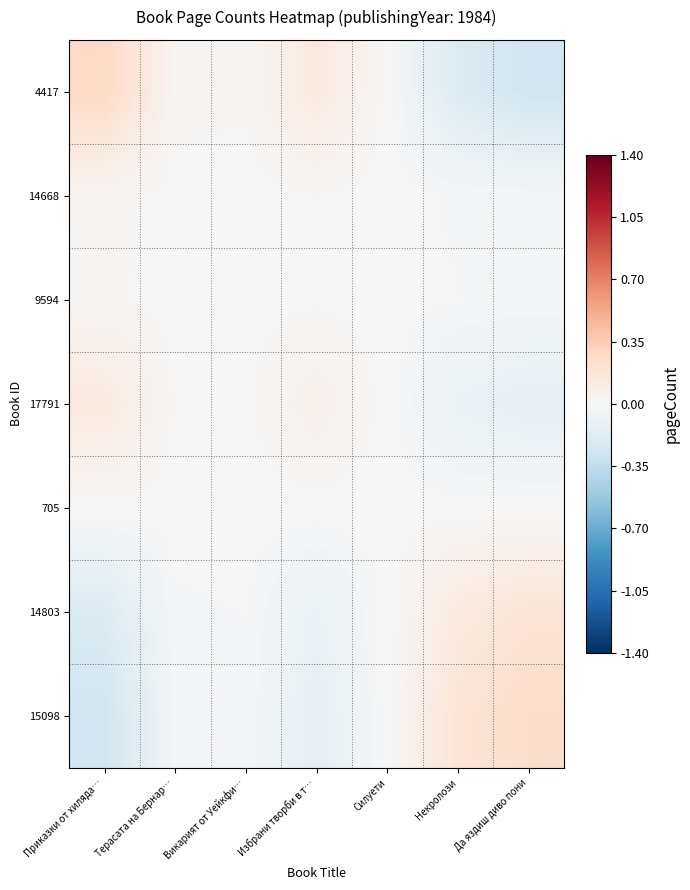

At which category is the sum across all series the highest?

Да яздиш диво пони